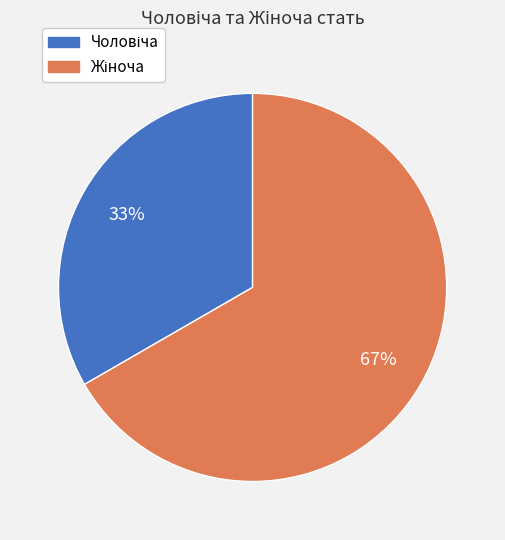

Is there a majority slice in this chart?

Yes